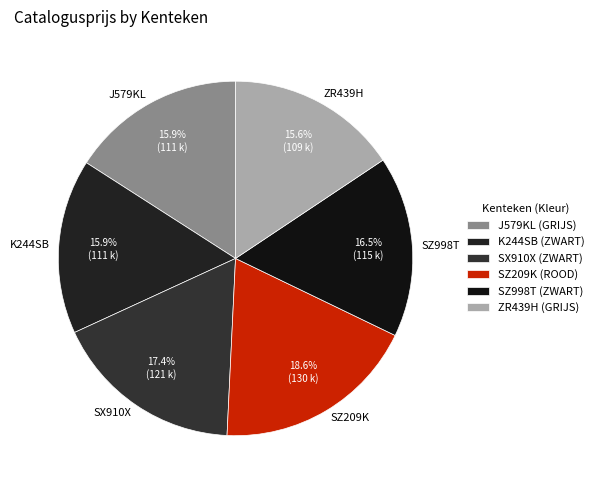

The SZ209K slice represents 12% of the pie. True or false?

False